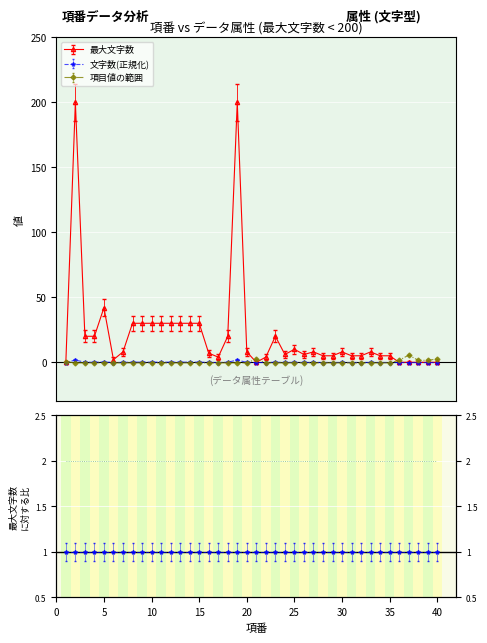

What are all the series names shown in the legend?

最大文字数, 文字数(正規化), 項目値の範囲